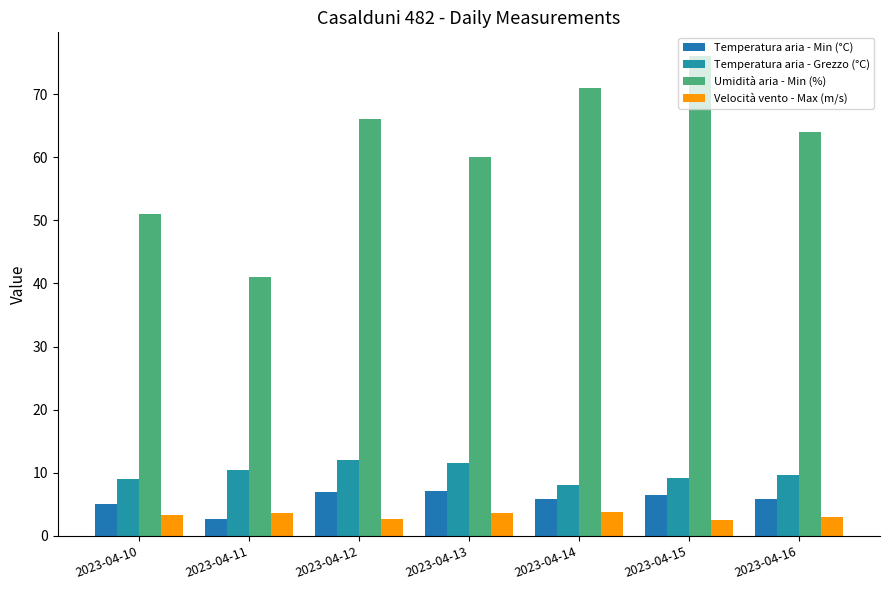

What is the maximum value for Umidità aria - Min (%)?

76.0